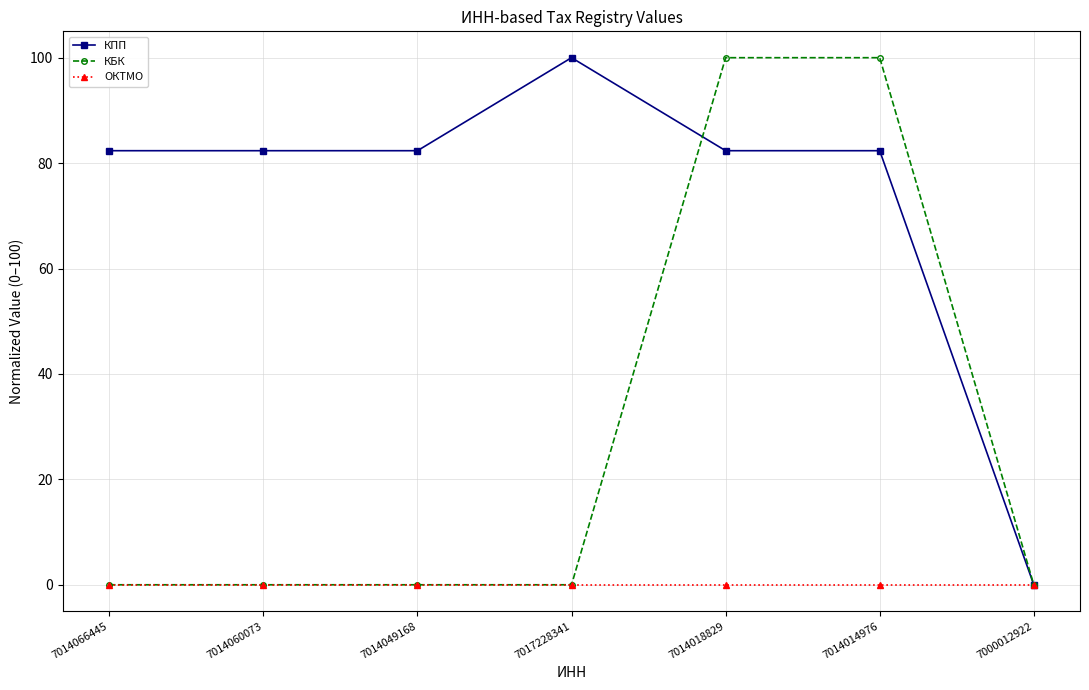

Rank the series by their average value, from lowest to highest.

ОКТМО, КБК, КПП